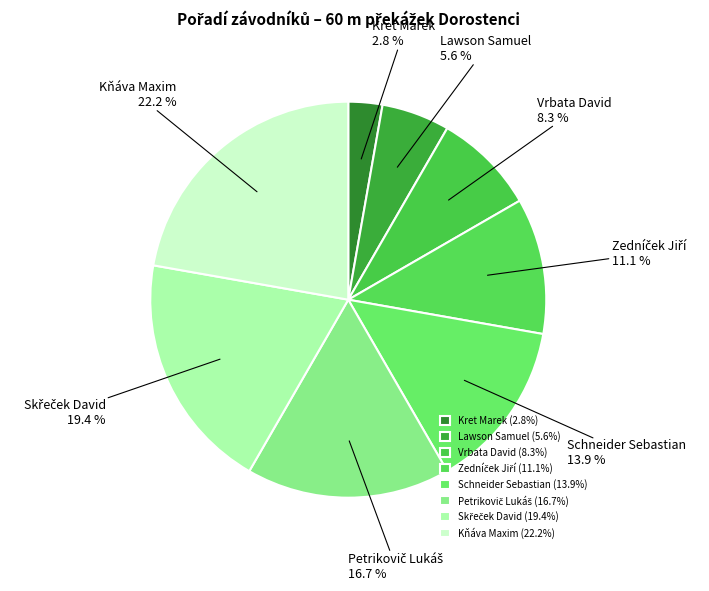

To the nearest percent, what is the difference between the largest and smallest slice percentages?

19%